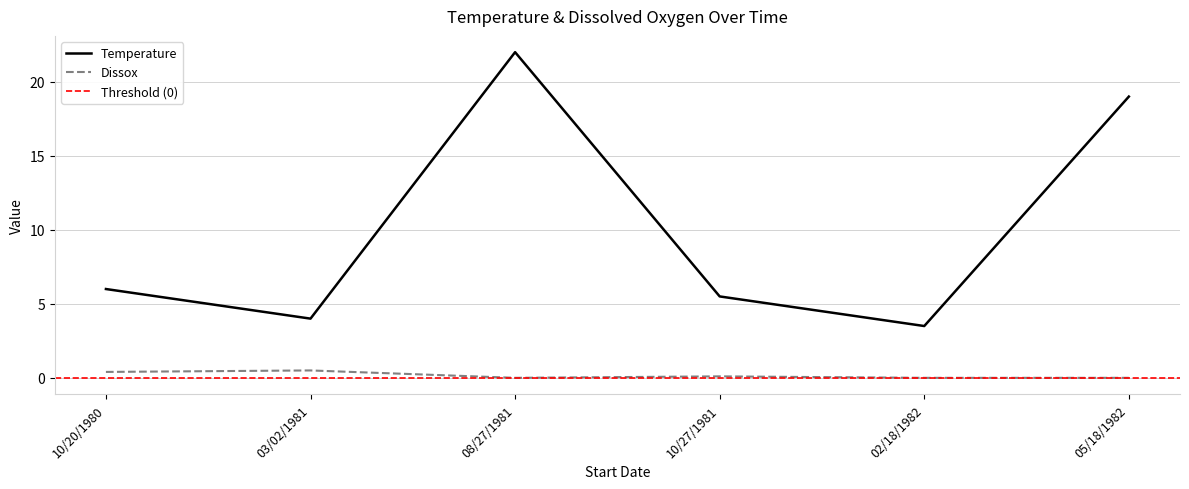

True or false: Temperature has a value of 1.1 at 02/18/1982.

False